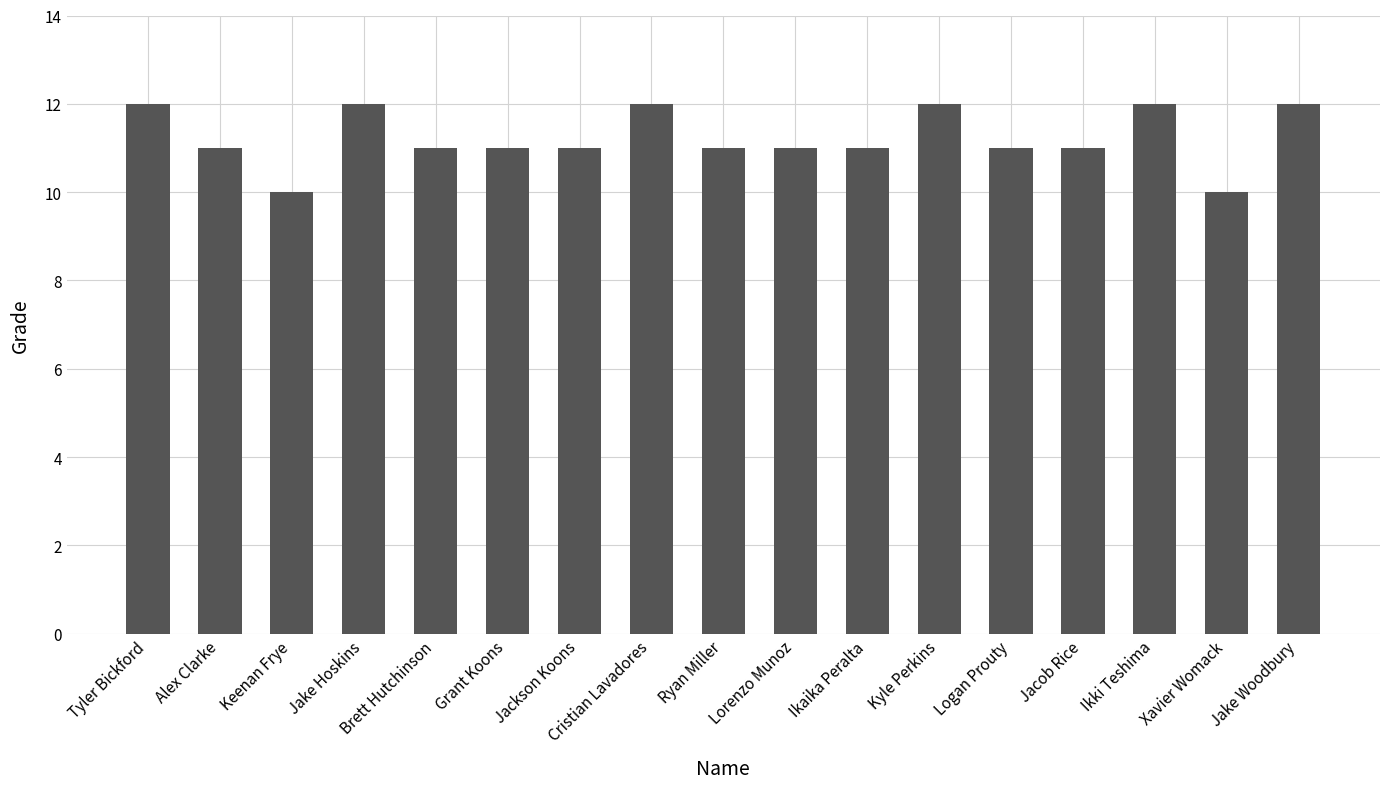

Is it true that the value at Xavier Womack is 16?

False